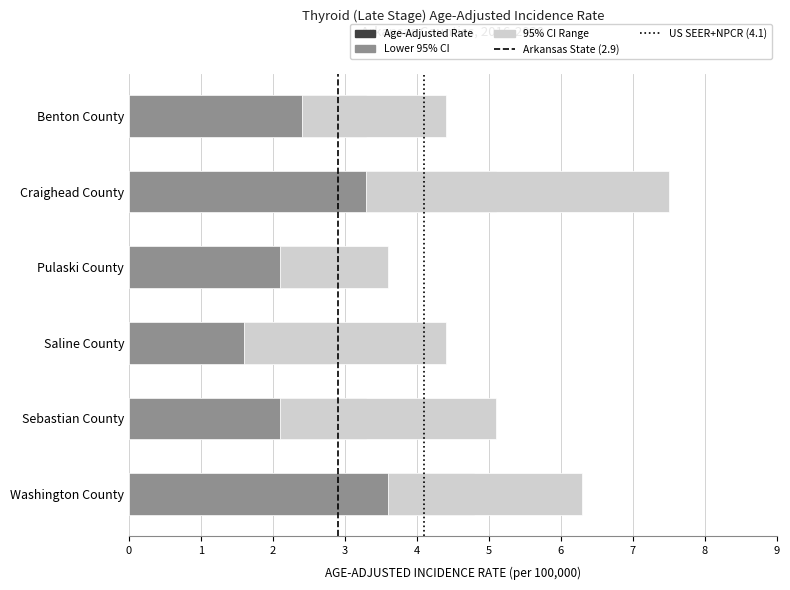

What is the label of the 4th bar from the left?

Saline County